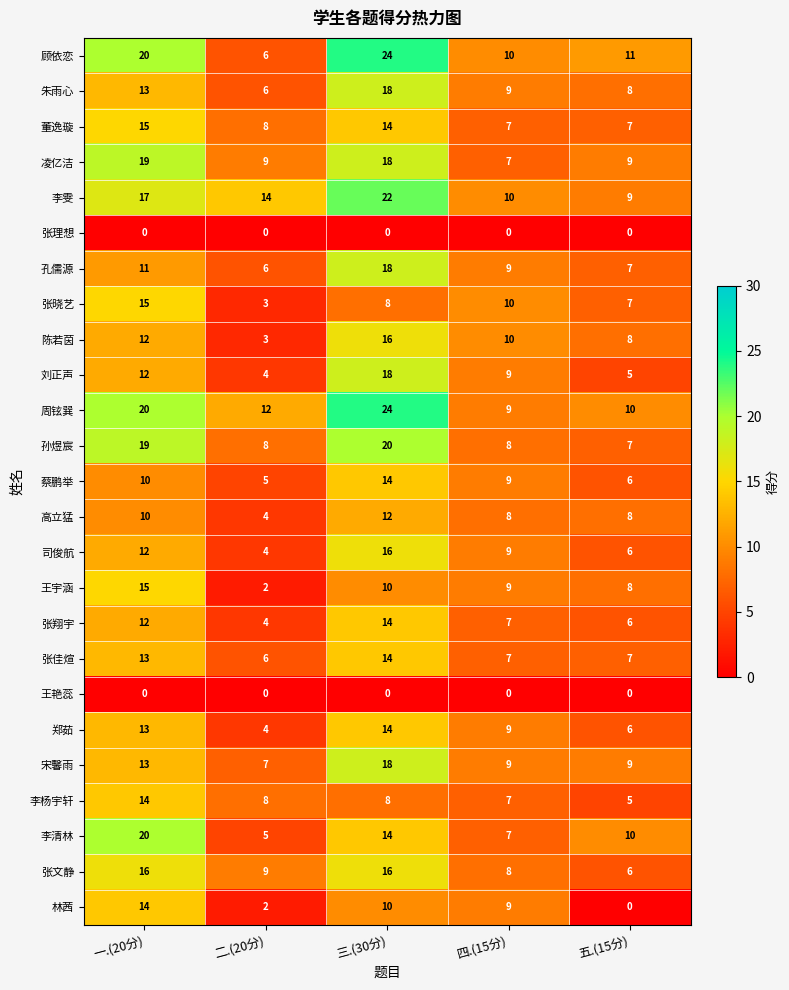

Which category has the highest value in the 张翔宇 series?

三.(30分)